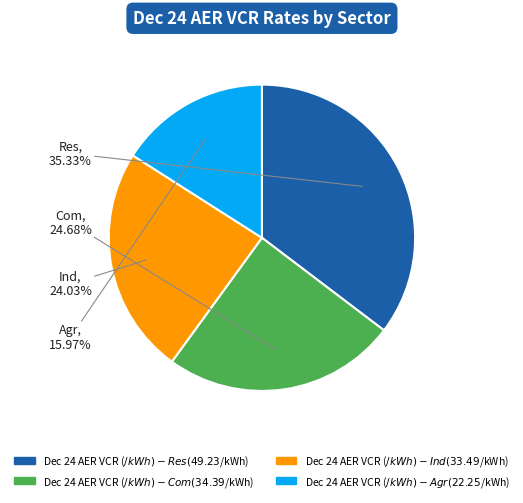

Is there a majority slice in this chart?

No